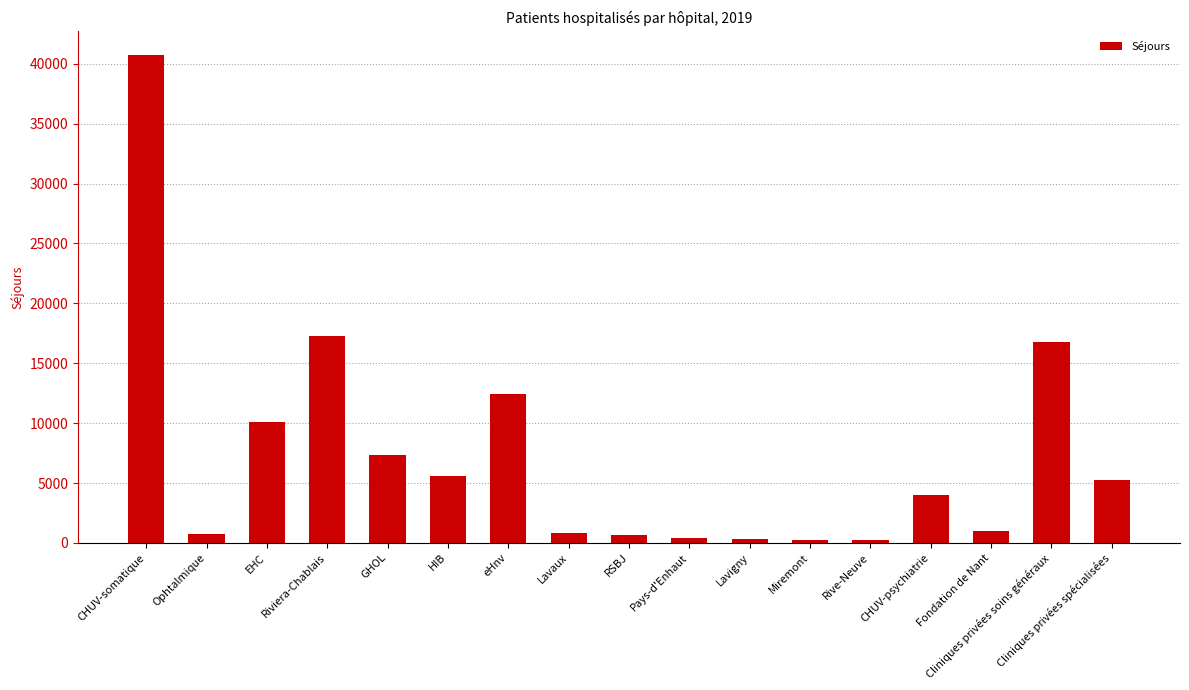

What is the approximate value at Cliniques privées spécialisées?

5252